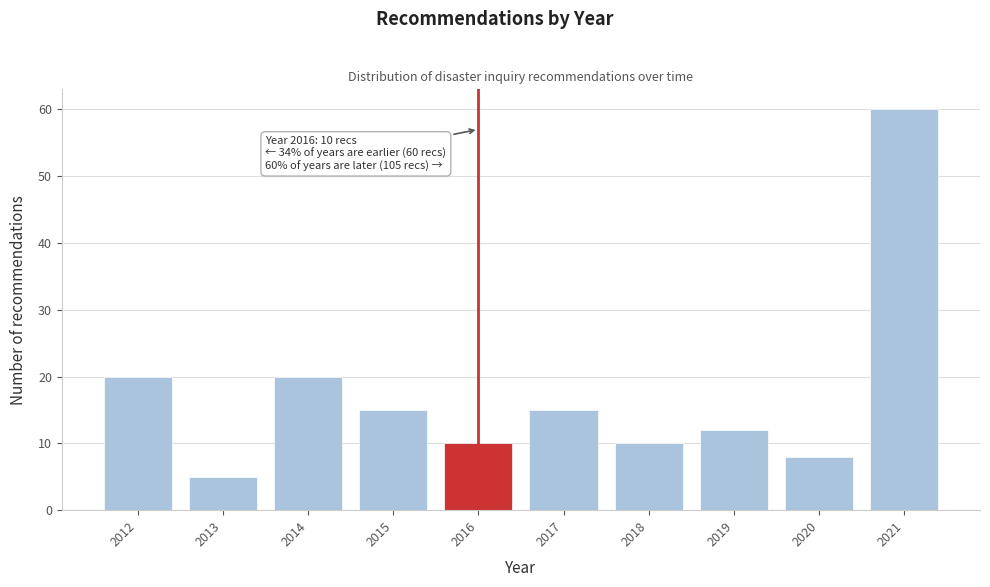

Which range on the x-axis has the tallest bar?

2020.5 to 2021.5